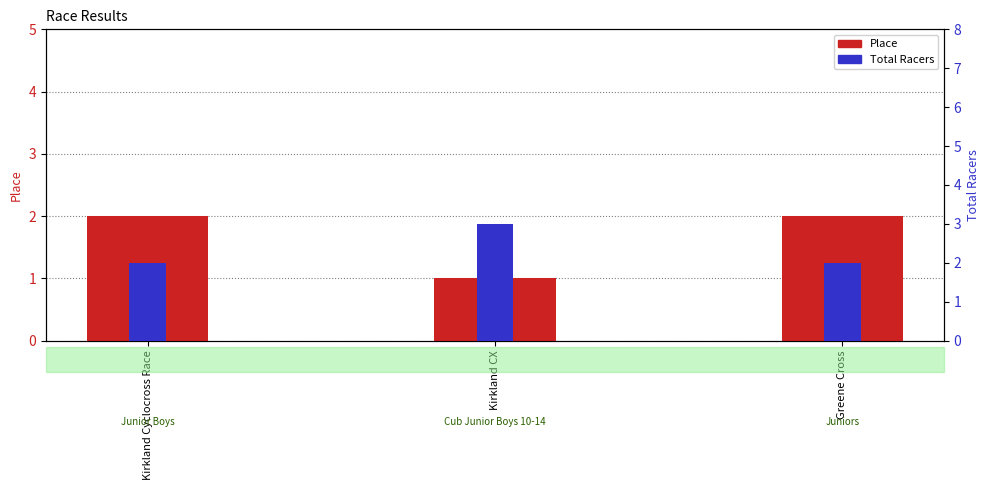

At which category is the sum across all series the highest?

Kirkland Cyclocross Race